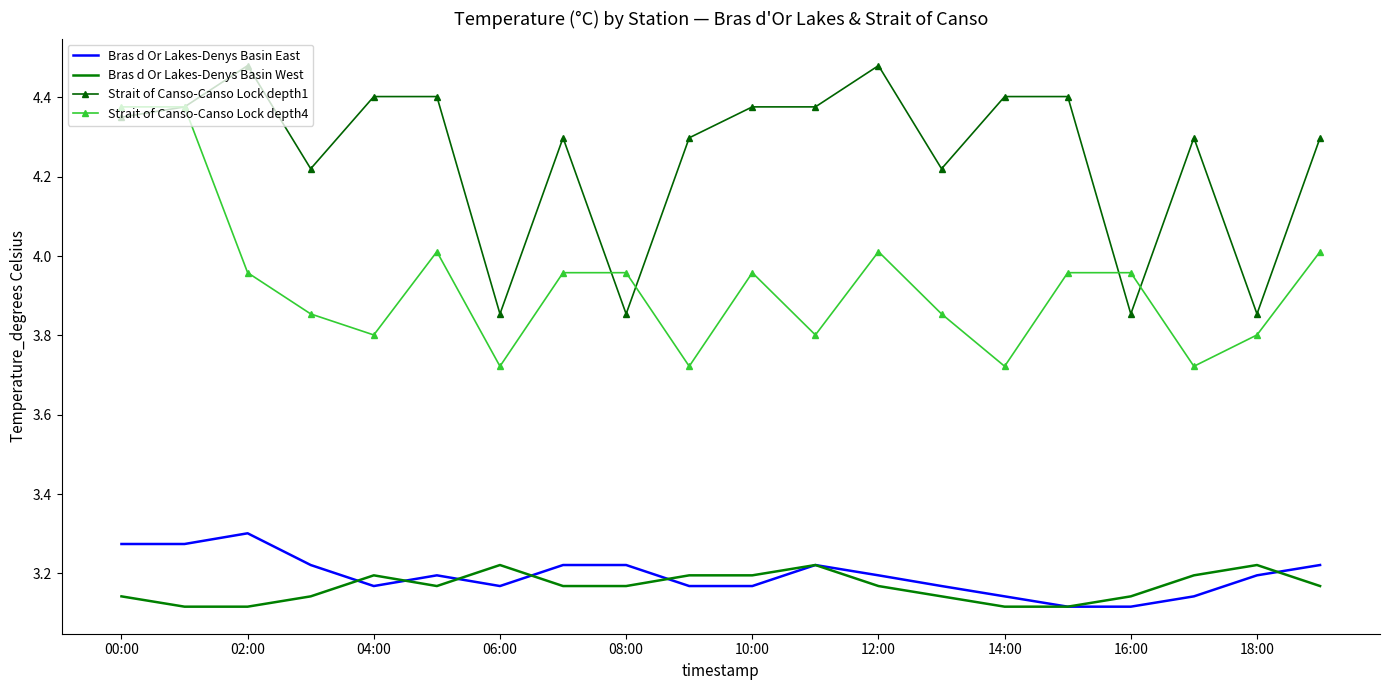

How many categories are shown in the chart?

20